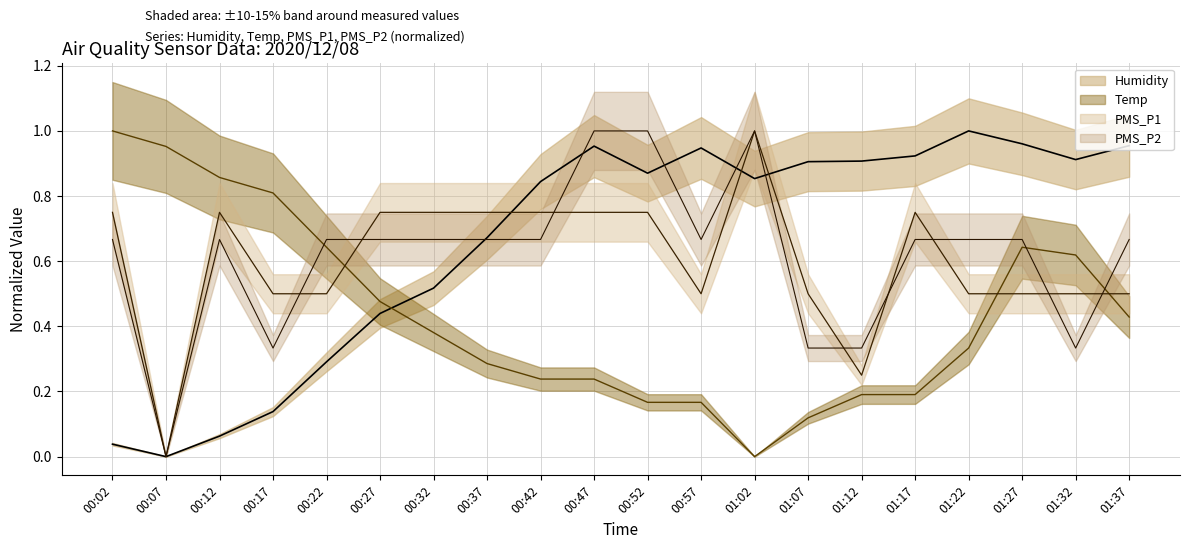

Reading right to left, what are all the values shown in this chart?

Humidity: 01:37=1.0	01:32=0.9	01:27=1.0	01:22=1.0	01:17=0.9	01:12=0.9	01:07=0.9	01:02=0.9	00:57=0.9	00:52=0.9	00:47=1.0	00:42=0.8	00:37=0.7	00:32=0.5	00:27=0.4	00:22=0.3	00:17=0.1	00:12=0.1	00:07=0.0	00:02=0.0
Temp: 01:37=0.4	01:32=0.6	01:27=0.6	01:22=0.3	01:17=0.2	01:12=0.2	01:07=0.1	01:02=0.0	00:57=0.2	00:52=0.2	00:47=0.2	00:42=0.2	00:37=0.3	00:32=0.4	00:27=0.5	00:22=0.6	00:17=0.8	00:12=0.9	00:07=1.0	00:02=1.0
PMS_P1: 01:37=0.5	01:32=0.5	01:27=0.5	01:22=0.5	01:17=0.8	01:12=0.2	01:07=0.5	01:02=1.0	00:57=0.5	00:52=0.8	00:47=0.8	00:42=0.8	00:37=0.8	00:32=0.8	00:27=0.8	00:22=0.5	00:17=0.5	00:12=0.8	00:07=0.0	00:02=0.8
PMS_P2: 01:37=0.7	01:32=0.3	01:27=0.7	01:22=0.7	01:17=0.7	01:12=0.3	01:07=0.3	01:02=1.0	00:57=0.7	00:52=1.0	00:47=1.0	00:42=0.7	00:37=0.7	00:32=0.7	00:27=0.7	00:22=0.7	00:17=0.3	00:12=0.7	00:07=0.0	00:02=0.7